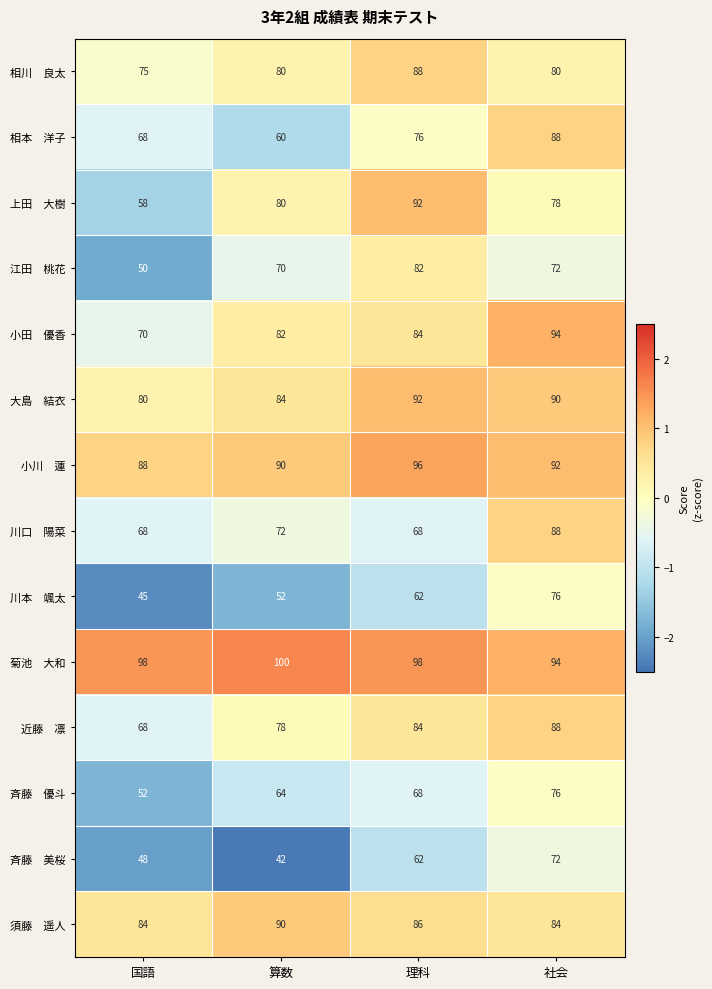

At how many categories does at least one series exceed 54?

4